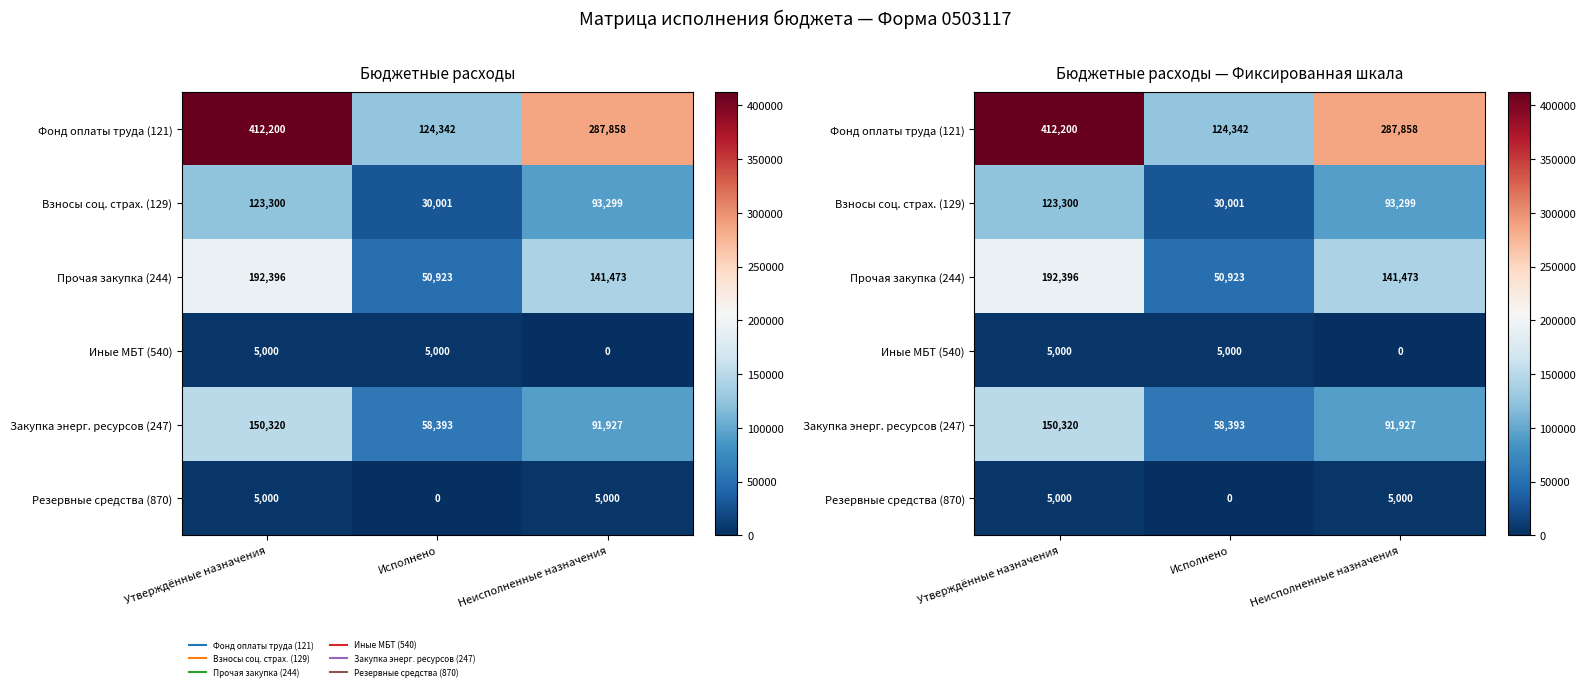

The Фонд оплаты труда (121) series shows 184991.3 at Исполнено. True or false?

False